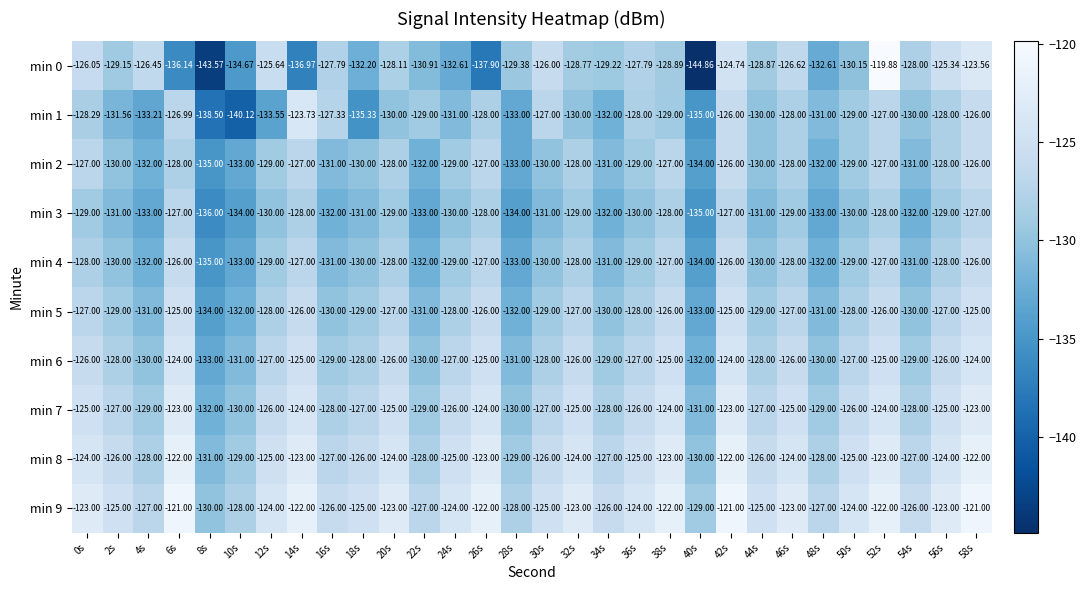

Which series has the largest total across all categories?

min 9